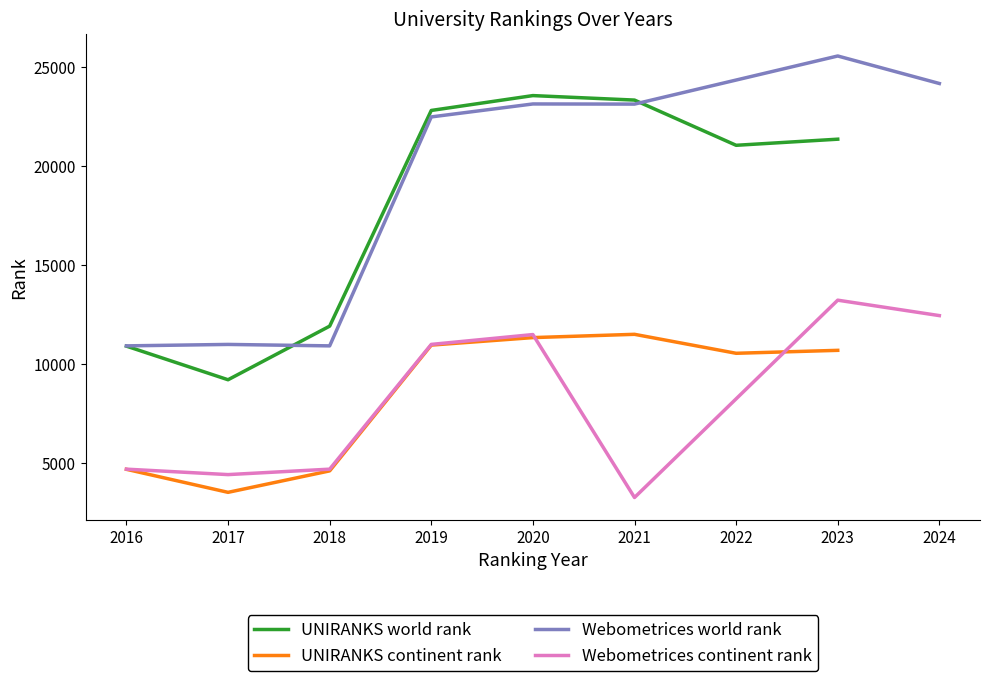

Is the value of UNIRANKS continent rank at 2021 greater than the value of UNIRANKS world rank at 2017?

Yes